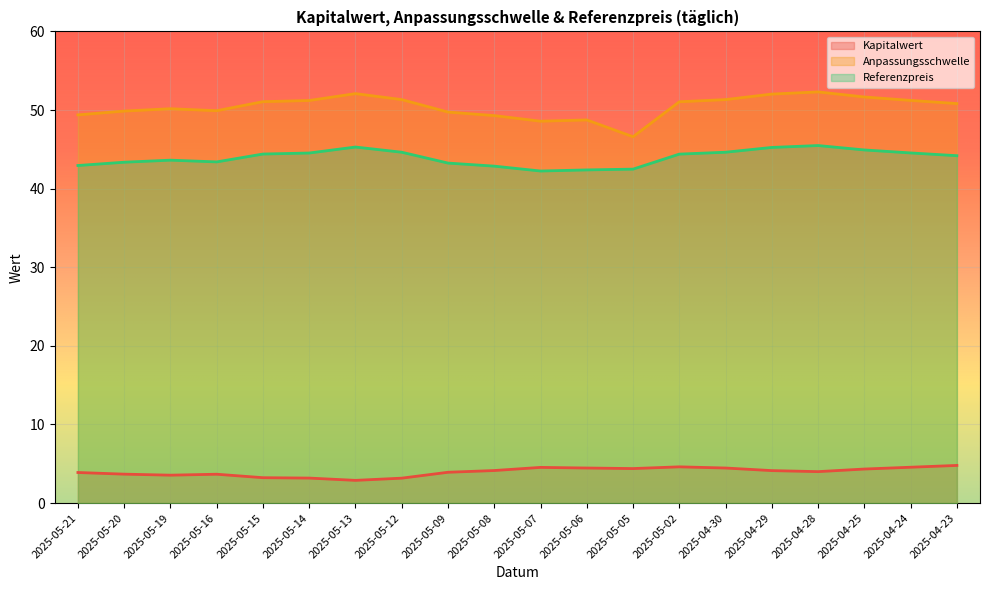

Reading right to left, what are all the values shown in this chart?

Kapitalwert: 2025-04-23=4.8	2025-04-24=4.6	2025-04-25=4.3	2025-04-28=4.0	2025-04-29=4.1	2025-04-30=4.5	2025-05-02=4.6	2025-05-05=4.4	2025-05-06=4.5	2025-05-07=4.5	2025-05-08=4.1	2025-05-09=3.9	2025-05-12=3.2	2025-05-13=2.9	2025-05-14=3.2	2025-05-15=3.2	2025-05-16=3.7	2025-05-19=3.5	2025-05-20=3.7	2025-05-21=3.9
Anpassungsschwelle: 2025-04-23=50.8	2025-04-24=51.2	2025-04-25=51.7	2025-04-28=52.3	2025-04-29=52.0	2025-04-30=51.3	2025-05-02=51.0	2025-05-05=46.6	2025-05-06=48.7	2025-05-07=48.6	2025-05-08=49.3	2025-05-09=49.7	2025-05-12=51.3	2025-05-13=52.1	2025-05-14=51.2	2025-05-15=51.1	2025-05-16=49.9	2025-05-19=50.2	2025-05-20=49.9	2025-05-21=49.4
Referenzpreis: 2025-04-23=44.2	2025-04-24=44.5	2025-04-25=44.9	2025-04-28=45.5	2025-04-29=45.2	2025-04-30=44.6	2025-05-02=44.4	2025-05-05=42.5	2025-05-06=42.4	2025-05-07=42.2	2025-05-08=42.9	2025-05-09=43.2	2025-05-12=44.6	2025-05-13=45.3	2025-05-14=44.5	2025-05-15=44.4	2025-05-16=43.4	2025-05-19=43.6	2025-05-20=43.4	2025-05-21=42.9